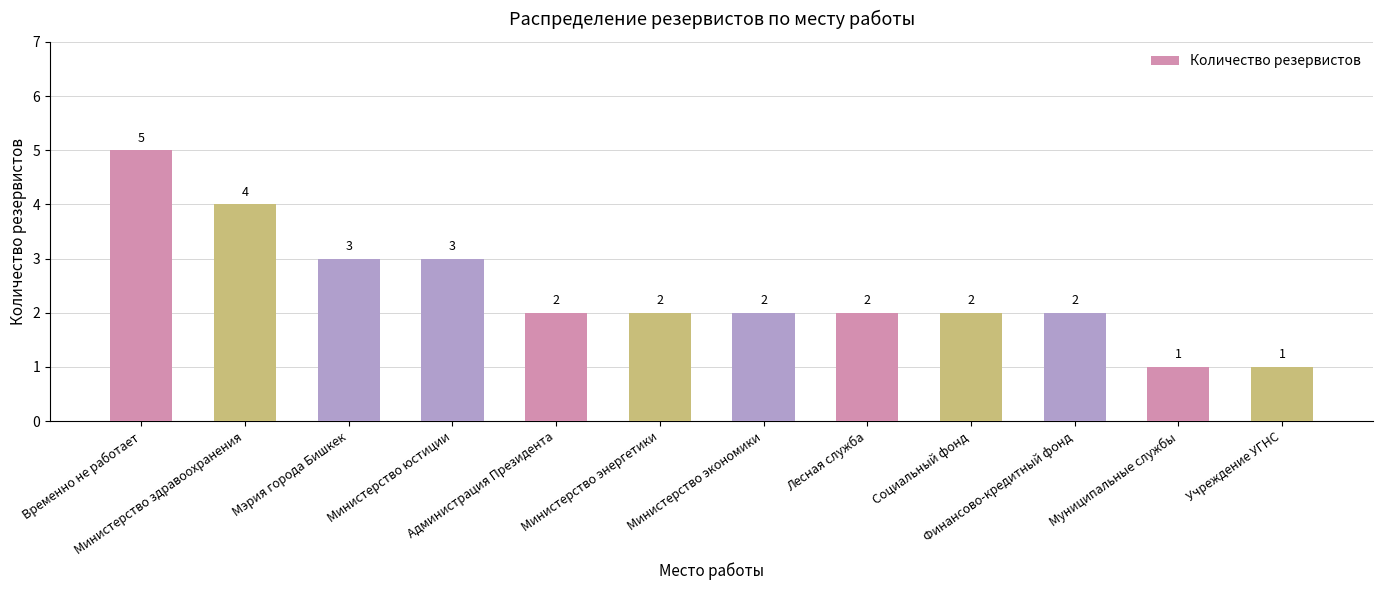

How many values are between 2 and 3?

8